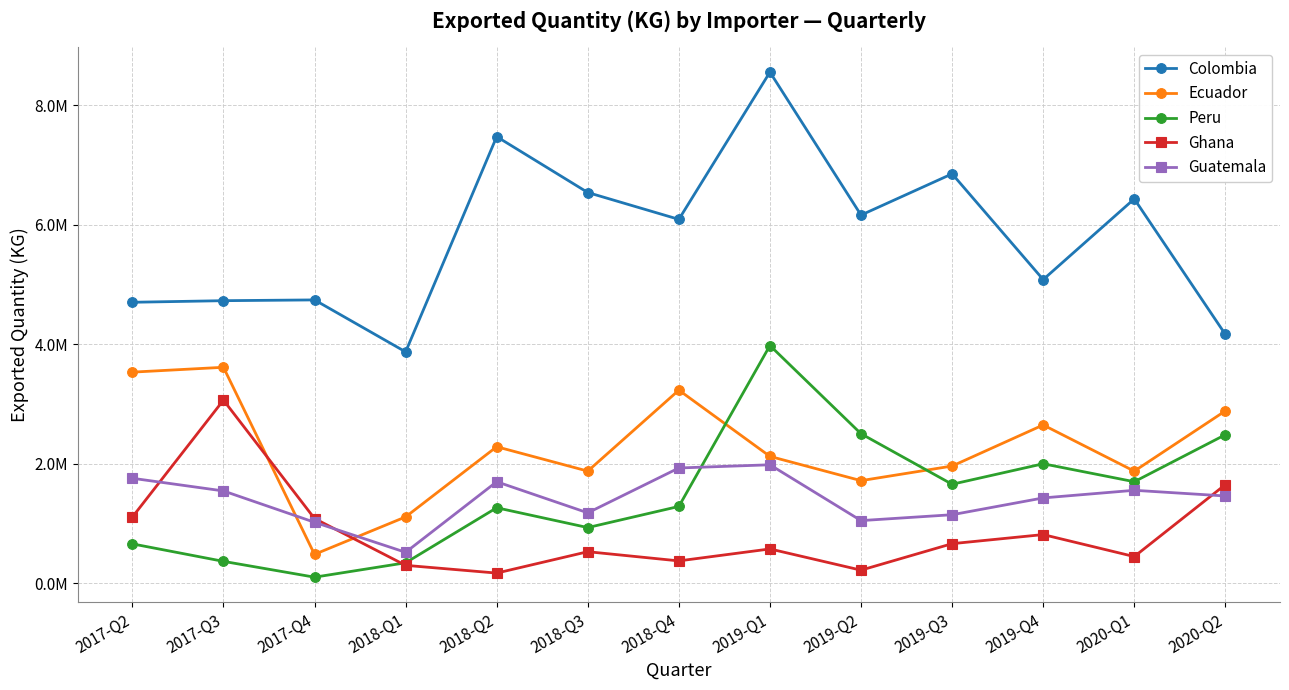

Which series has the largest range (max minus min)?

Colombia